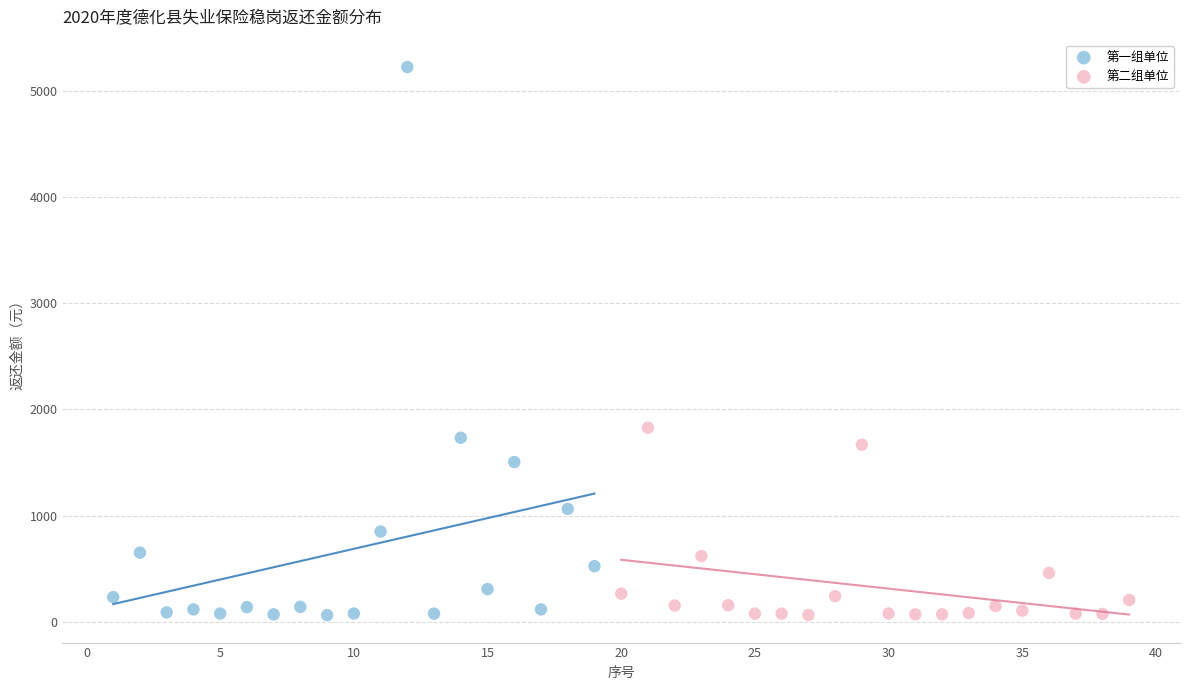

Which series reaches the maximum Y coordinate?

第一组单位